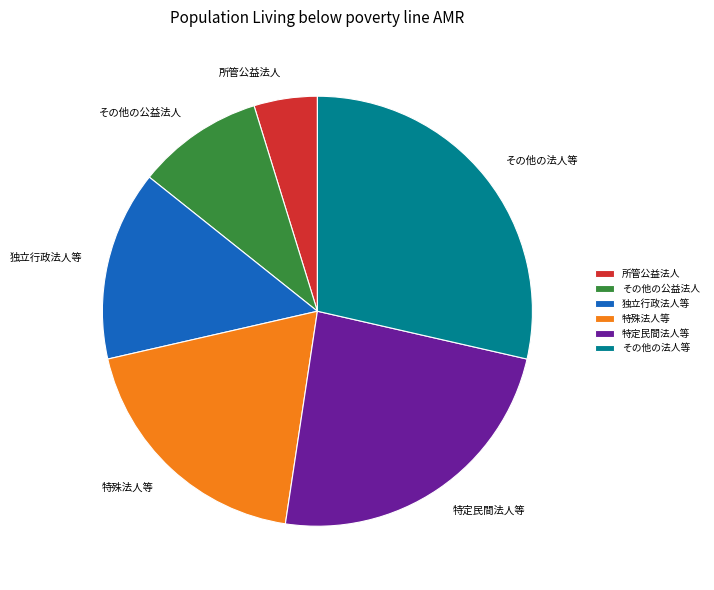

Rank the categories by value from highest to lowest.

その他の法人等, 特定民間法人等, 特殊法人等, 独立行政法人等, その他の公益法人, 所管公益法人